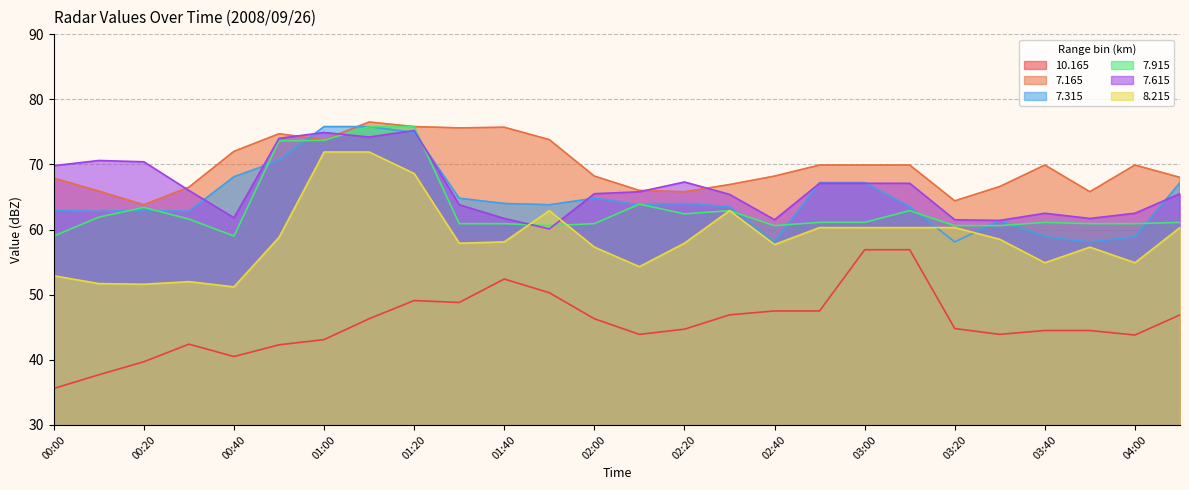

What is the total value across all series at 03:00?

382.5